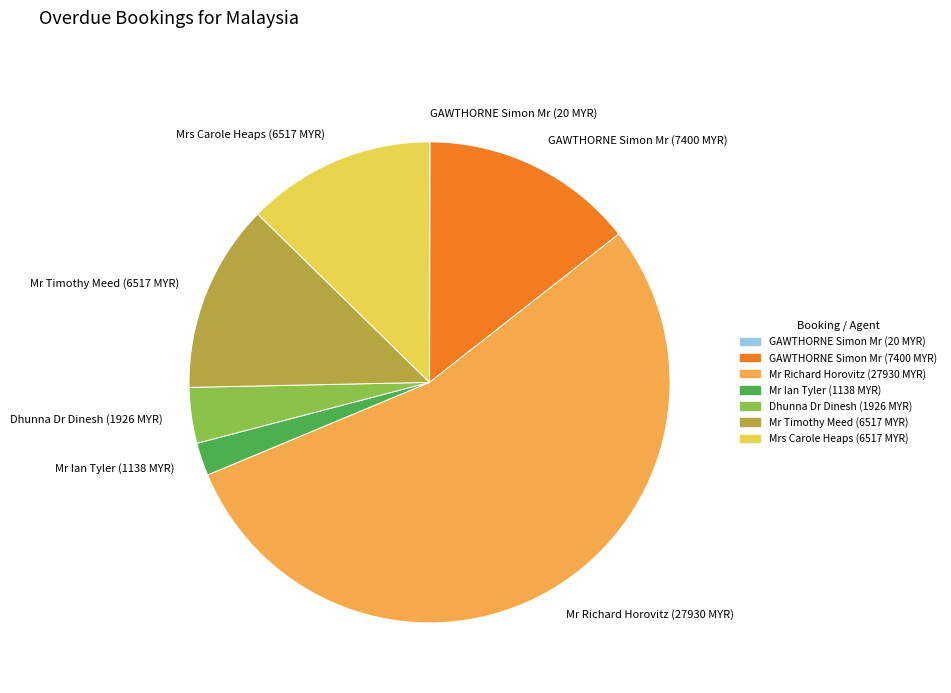

Is Mr Richard Horovitz (27930 MYR) the majority of the pie?

Yes